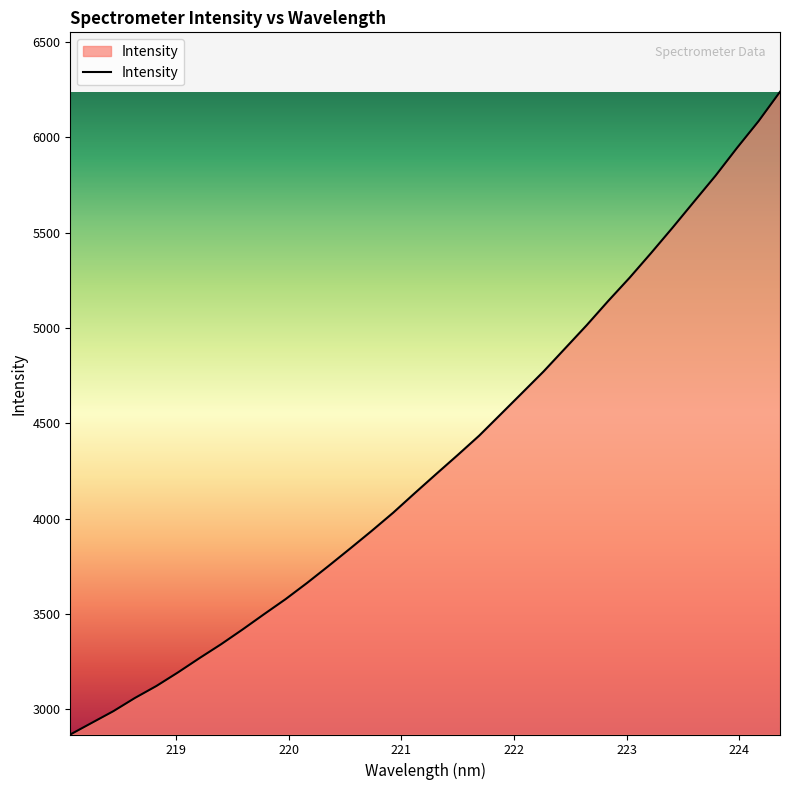

What is the sum of all values?

146588.8